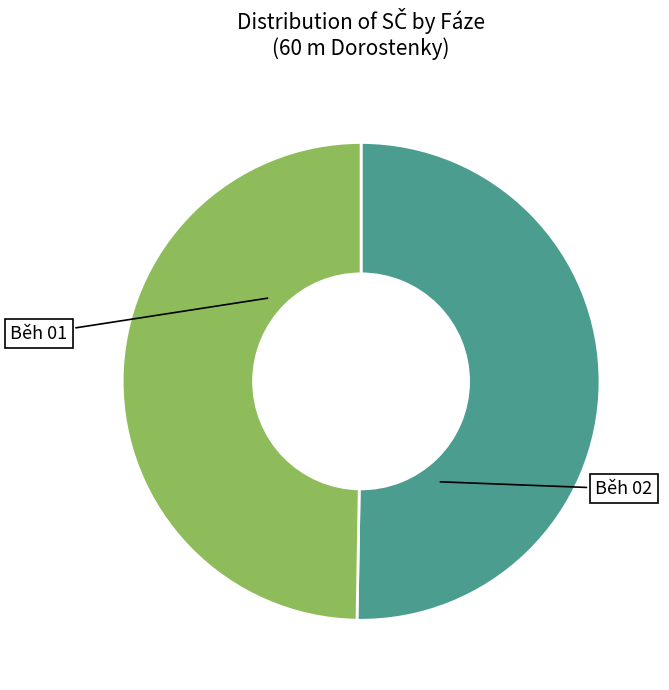

Is there a majority slice in this chart?

No